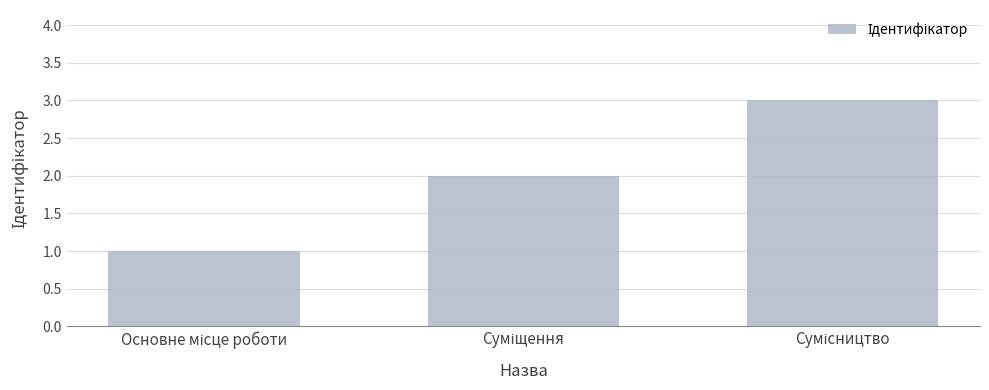

What is the greatest value displayed?

3